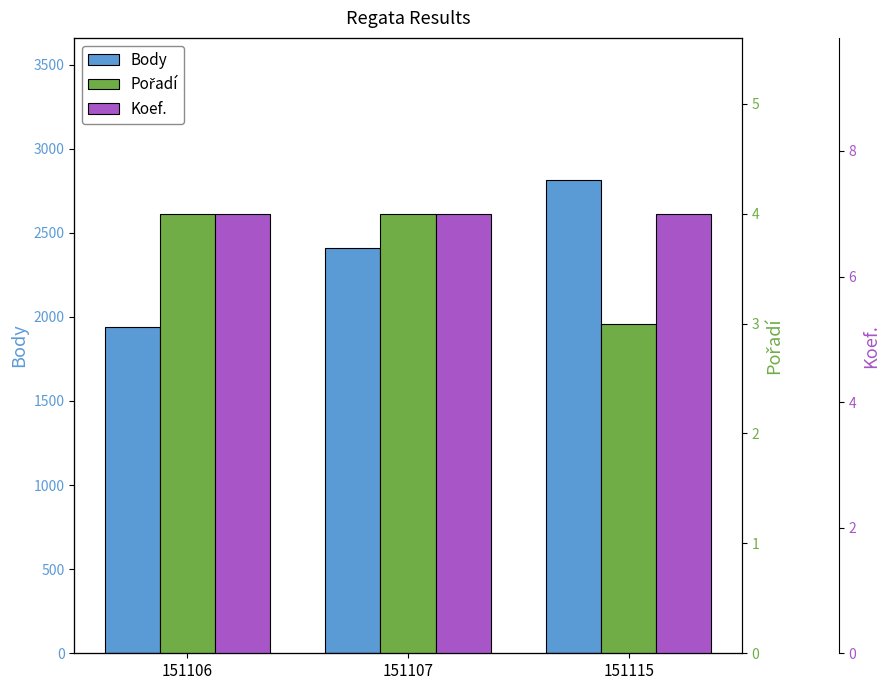

Where does the Body series first go above 2408?

151115